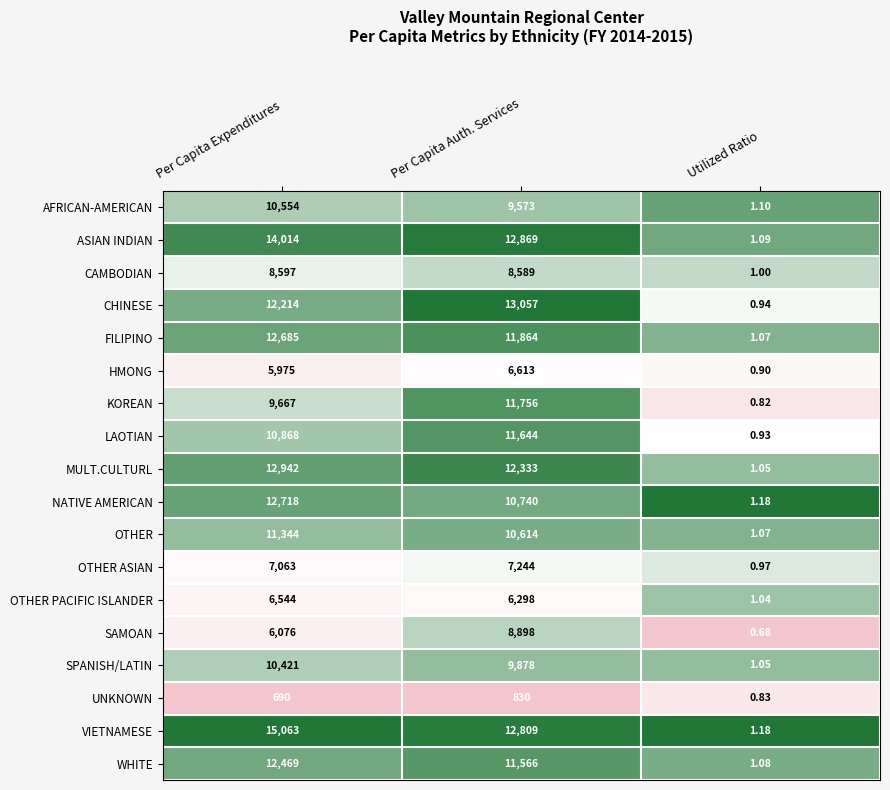

At which label does WHITE first exceed 11566?

Per Capita Expenditures